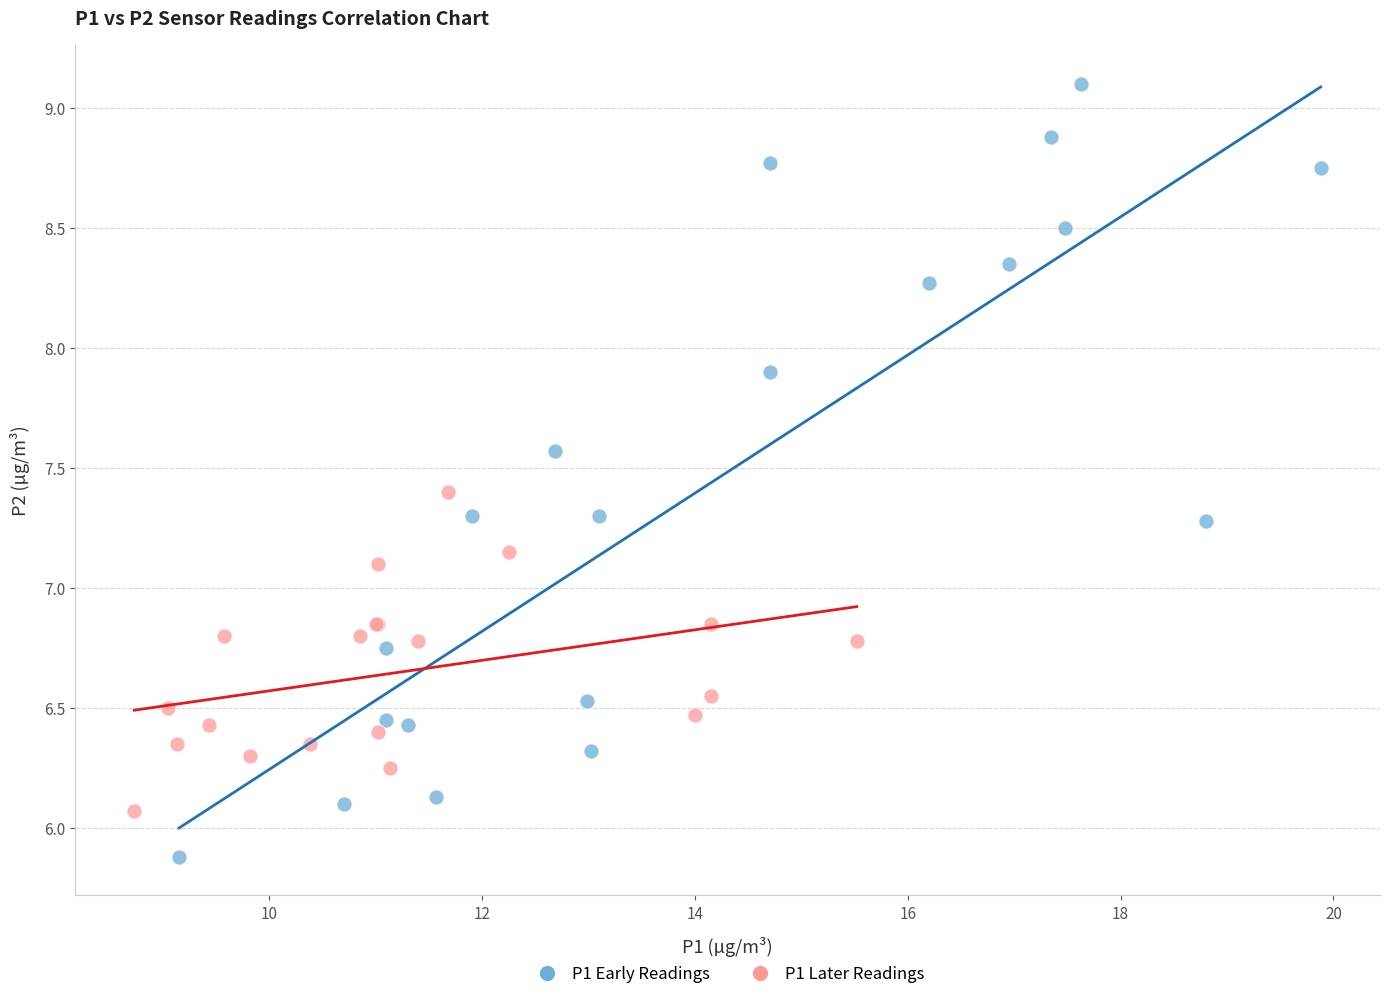

Which series reaches the maximum Y coordinate?

P1 Early Readings